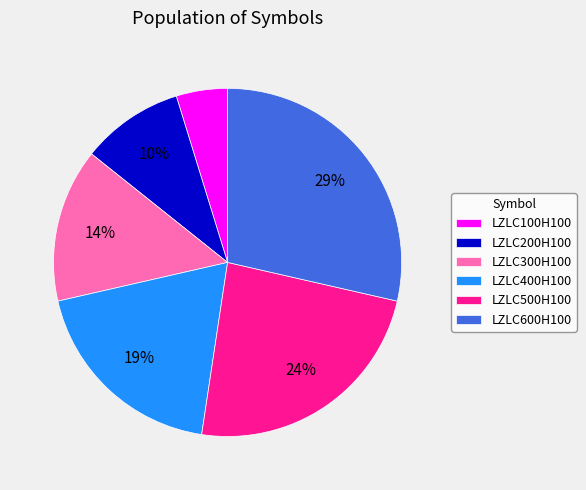

Which category has the smallest portion of the pie?

LZLC100H100